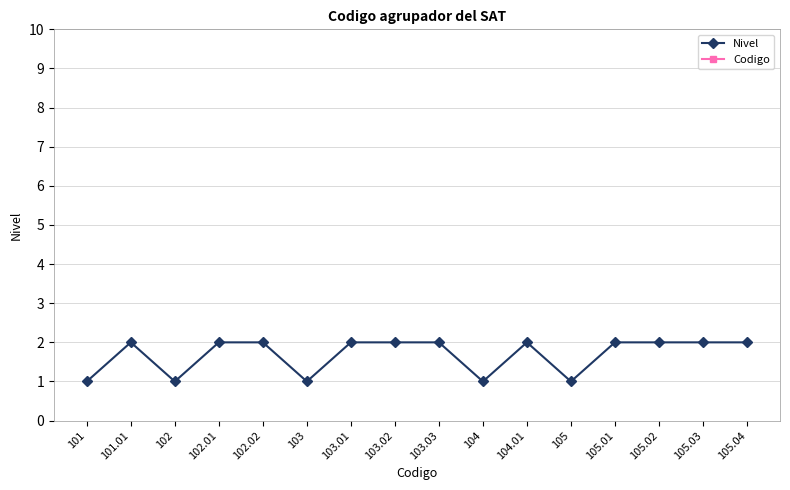

What value does the Codigo series have at 105?

105.0